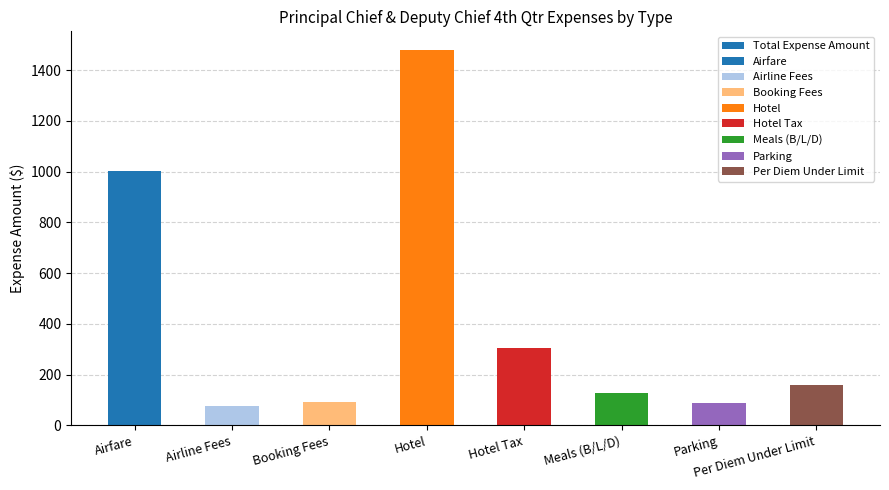

What position from the left is Parking?

7